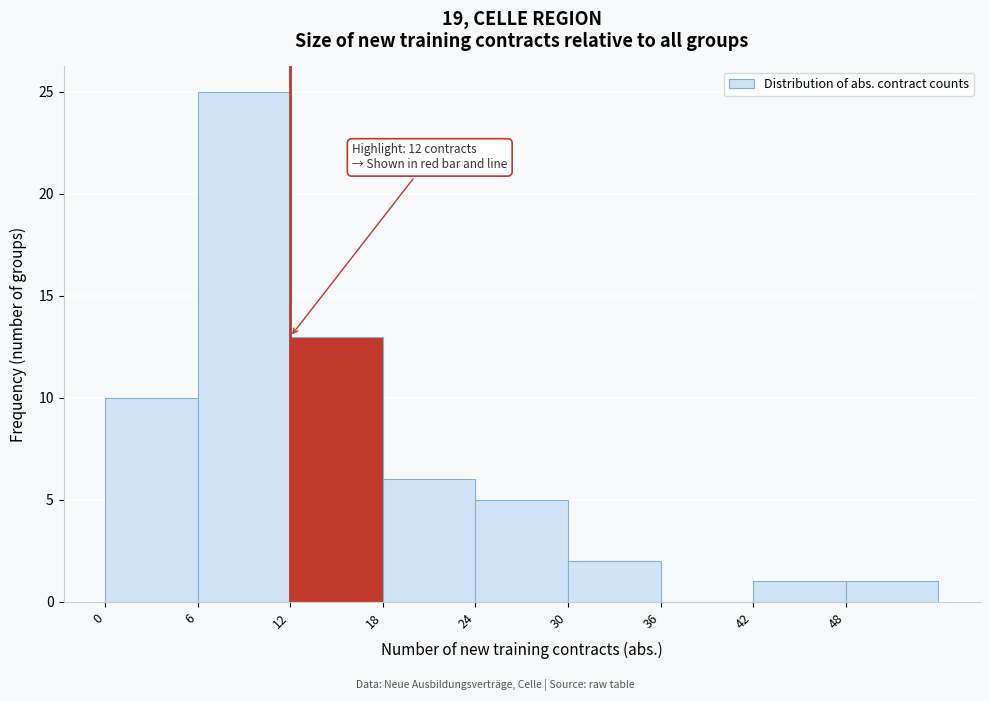

Over which range of the x-axis is the bar tallest?

6 to 12